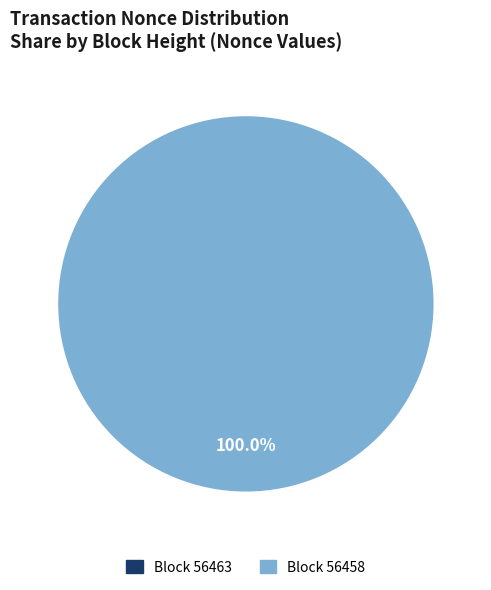

Is it true that 56463 is 14% of the pie?

False